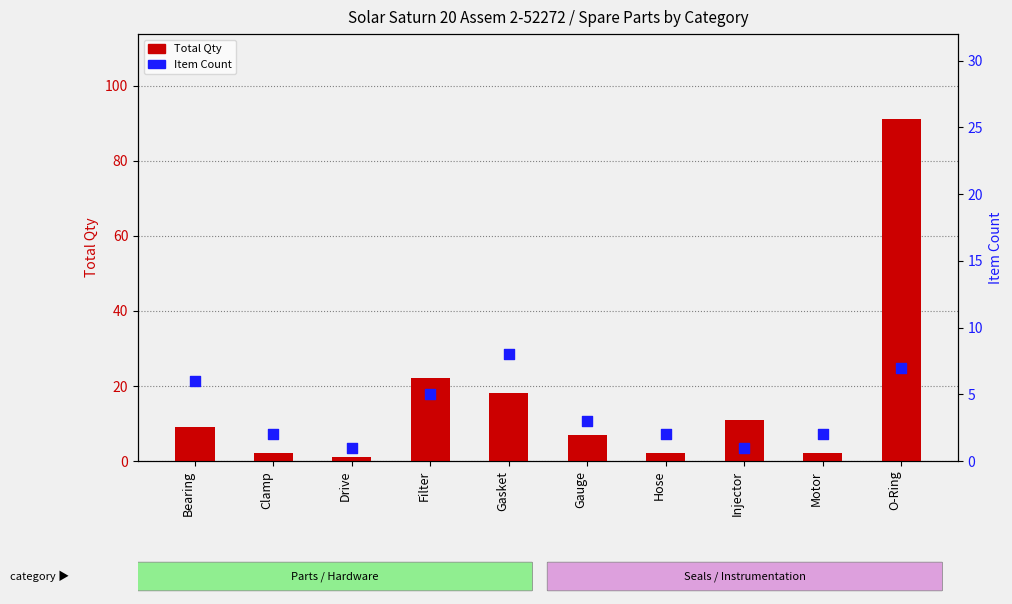

What is the total value across all series at Gasket?

26